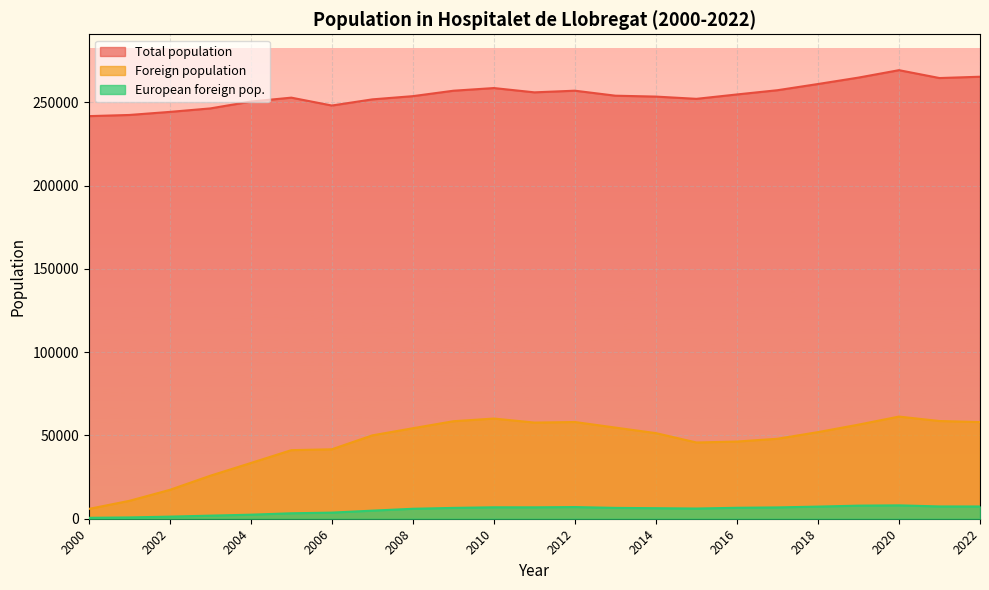

What is the average value of the European foreign pop. series?

5312